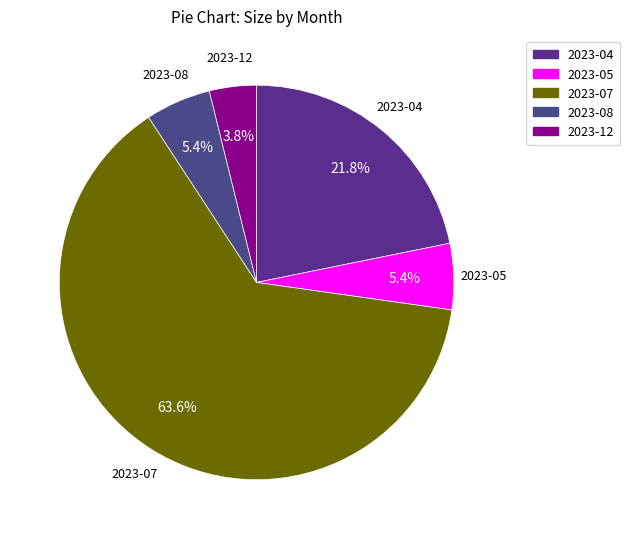

Which has a higher value, 2023-08 or 2023-07?

2023-07